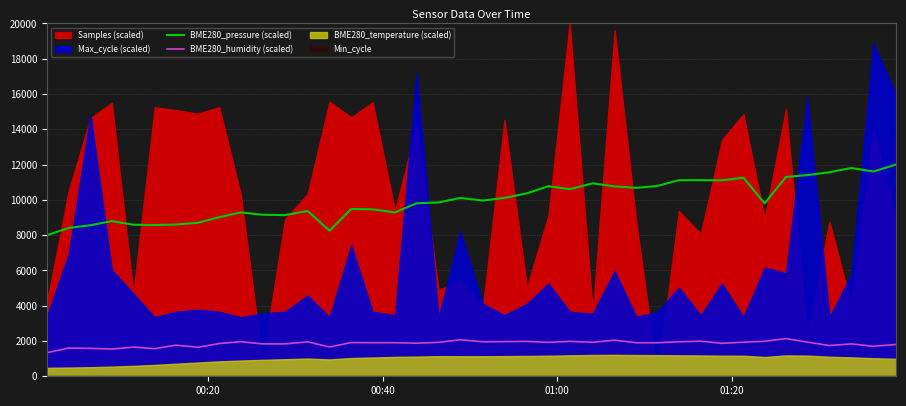

Does the chart display data point markers on the line(s)?

No